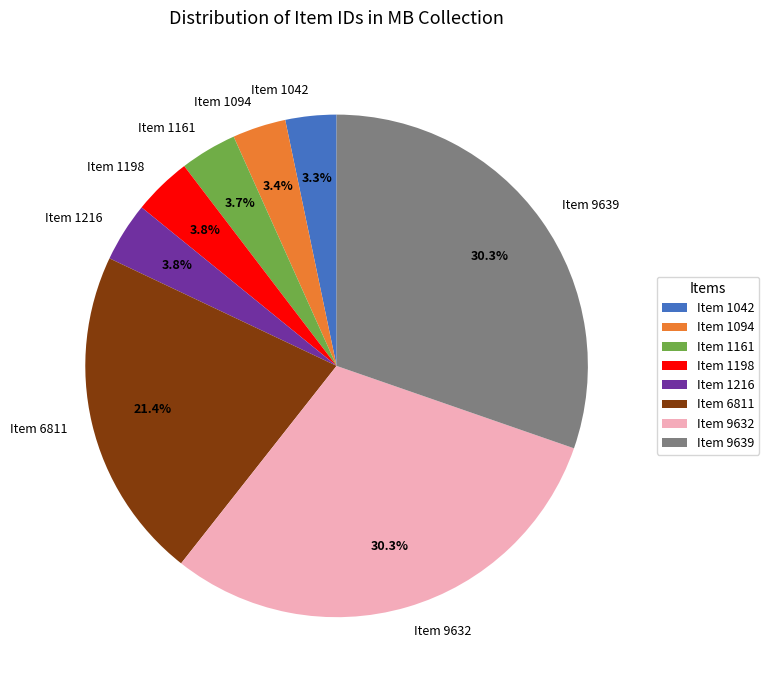

What is the total percentage of Item 1042 and Item 9639?

33.6%